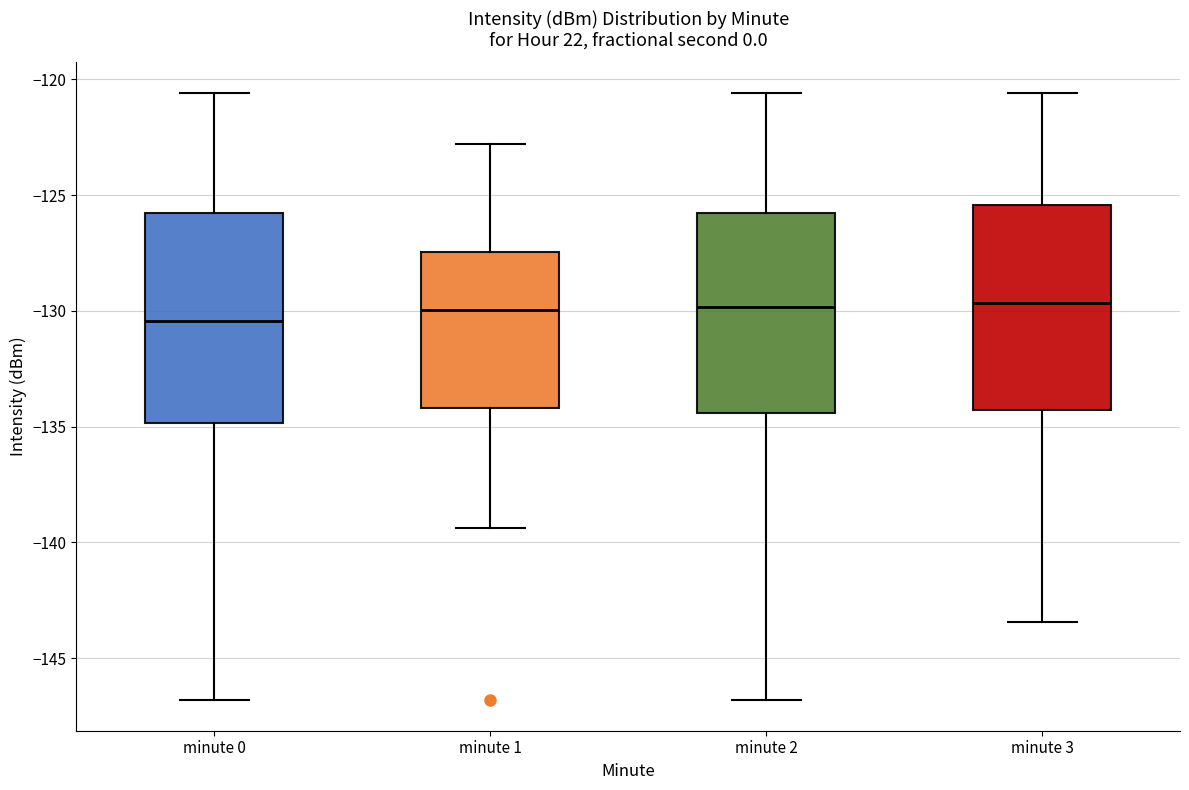

Reading left to right, read every box against the y-axis: the position of its median line, the range the box covers, and the ends of its whiskers. The values are not printed on the chart, so give them approximately, as read against the axis.

minute 0: median -130.5, box -135.0 to -125.5, whiskers -147.0 to -120.5
minute 1: median -130.0, box -134.0 to -127.5, whiskers -139.5 to -123.0
minute 2: median -130.0, box -134.5 to -126.0, whiskers -147.0 to -120.5
minute 3: median -129.5, box -134.5 to -125.5, whiskers -143.5 to -120.5